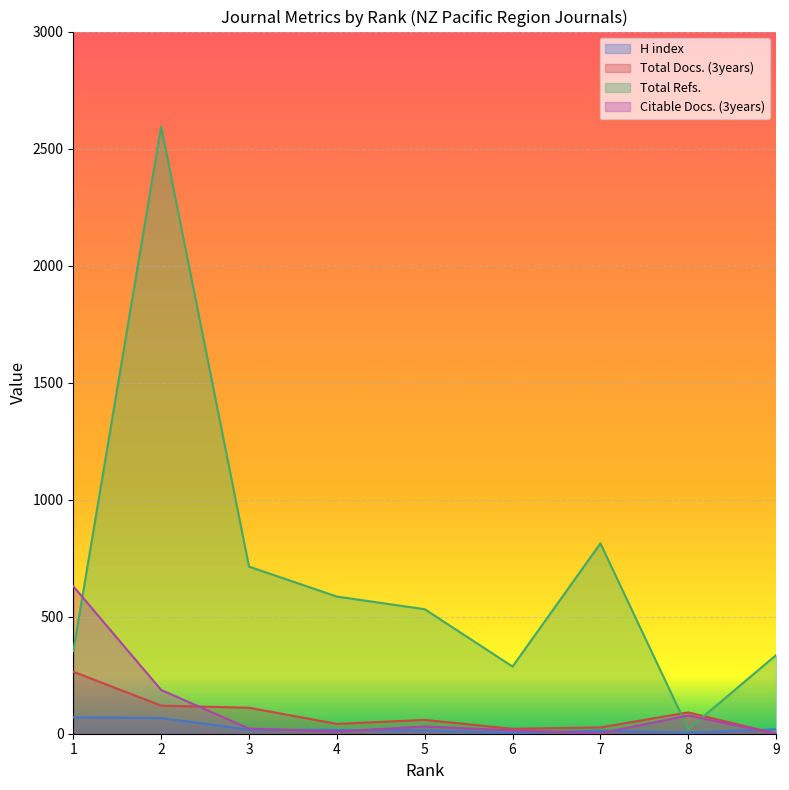

Count the number of data series in this chart.

4